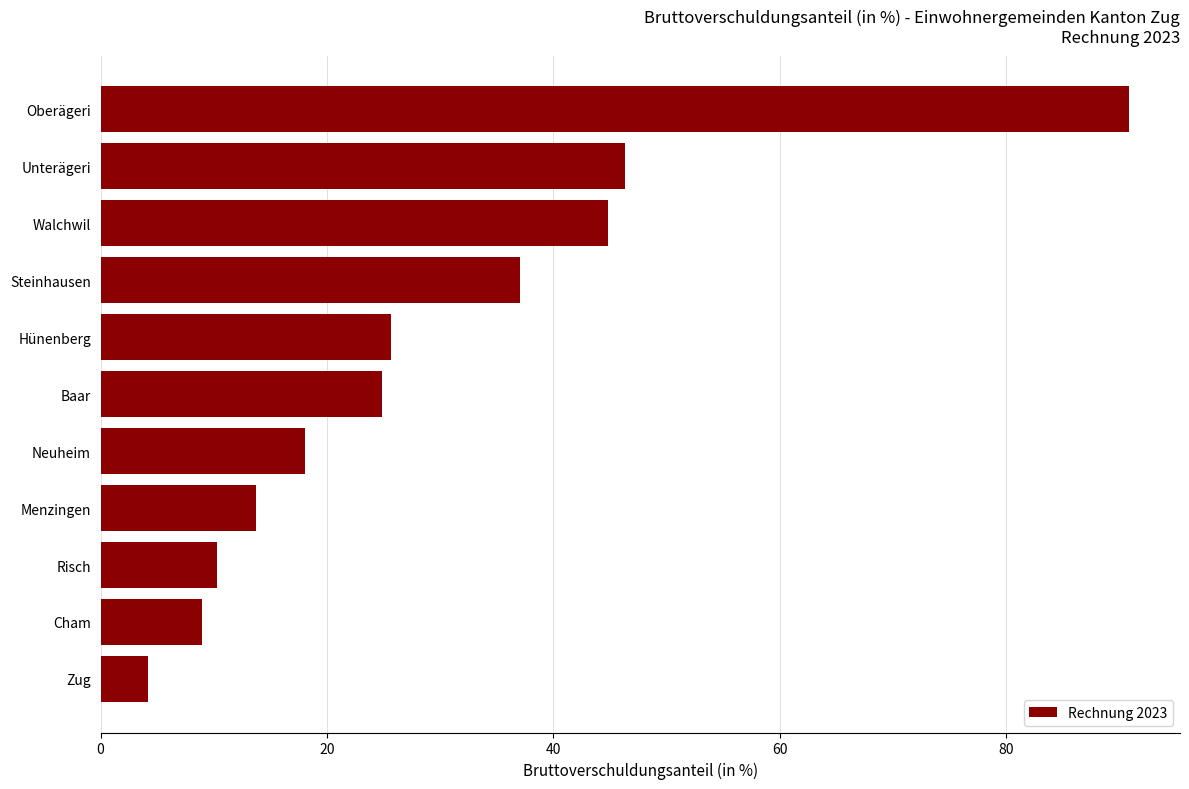

The chart shows a value of 25.7 at Hünenberg. True or false?

True